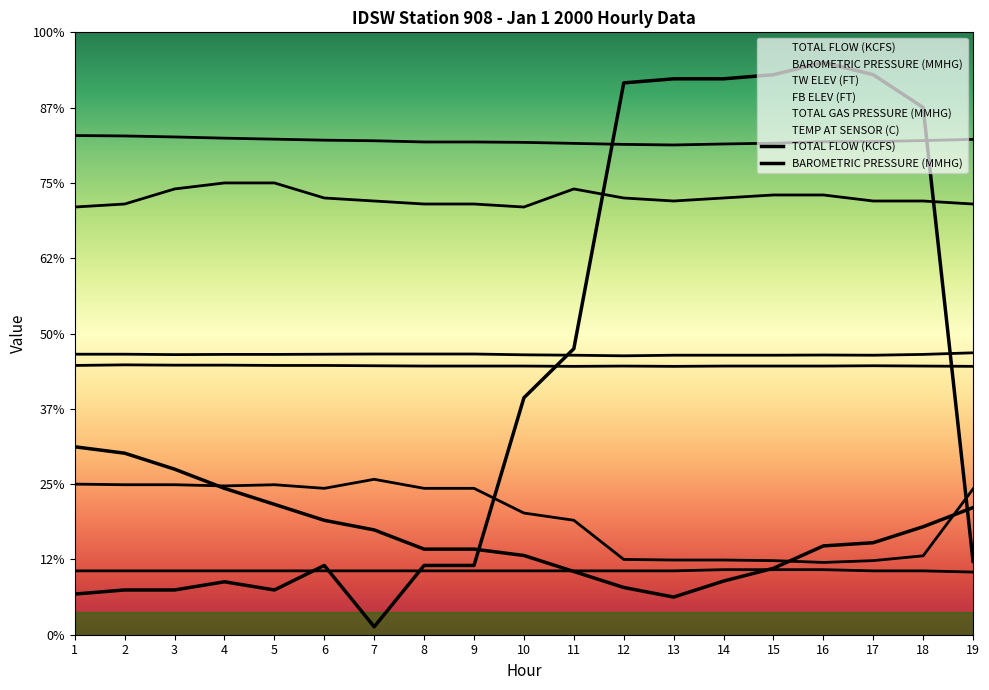

At which label does TOTAL FLOW (KCFS) first exceed 193?

1